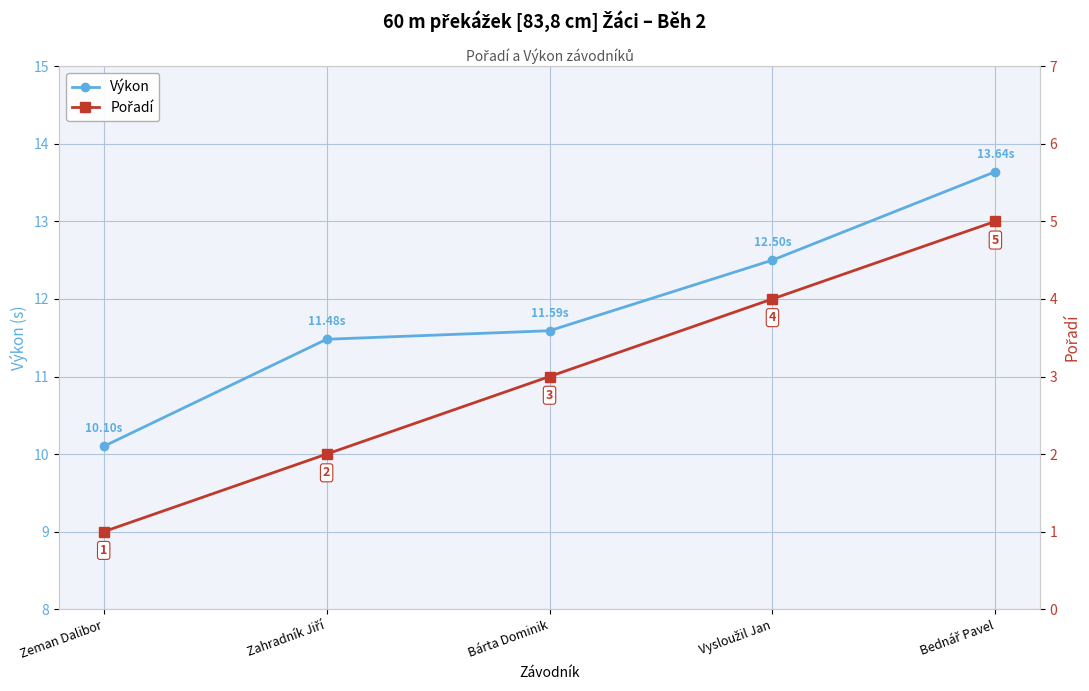

Rank the series at Zahradník Jiří from lowest to highest value.

Pořadí, Výkon